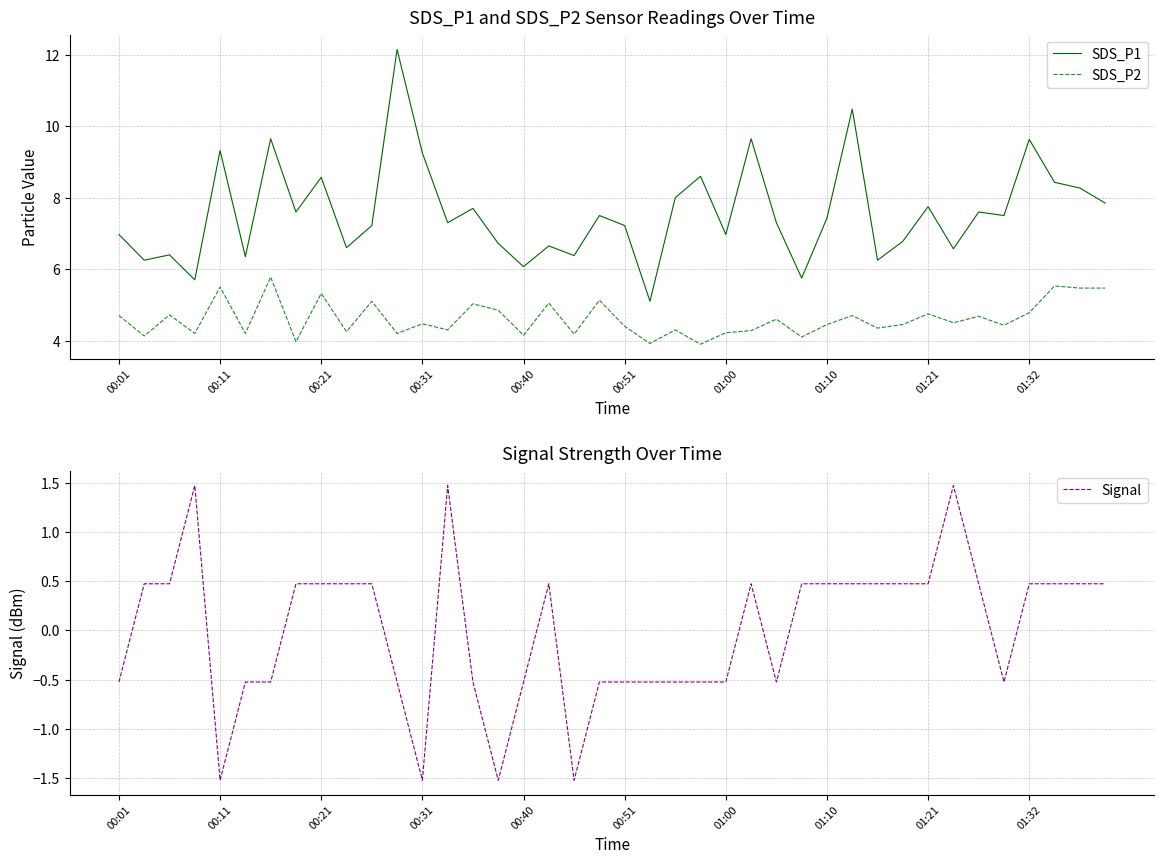

List the series in order of their peak value, highest first.

SDS_P1, SDS_P2, Signal